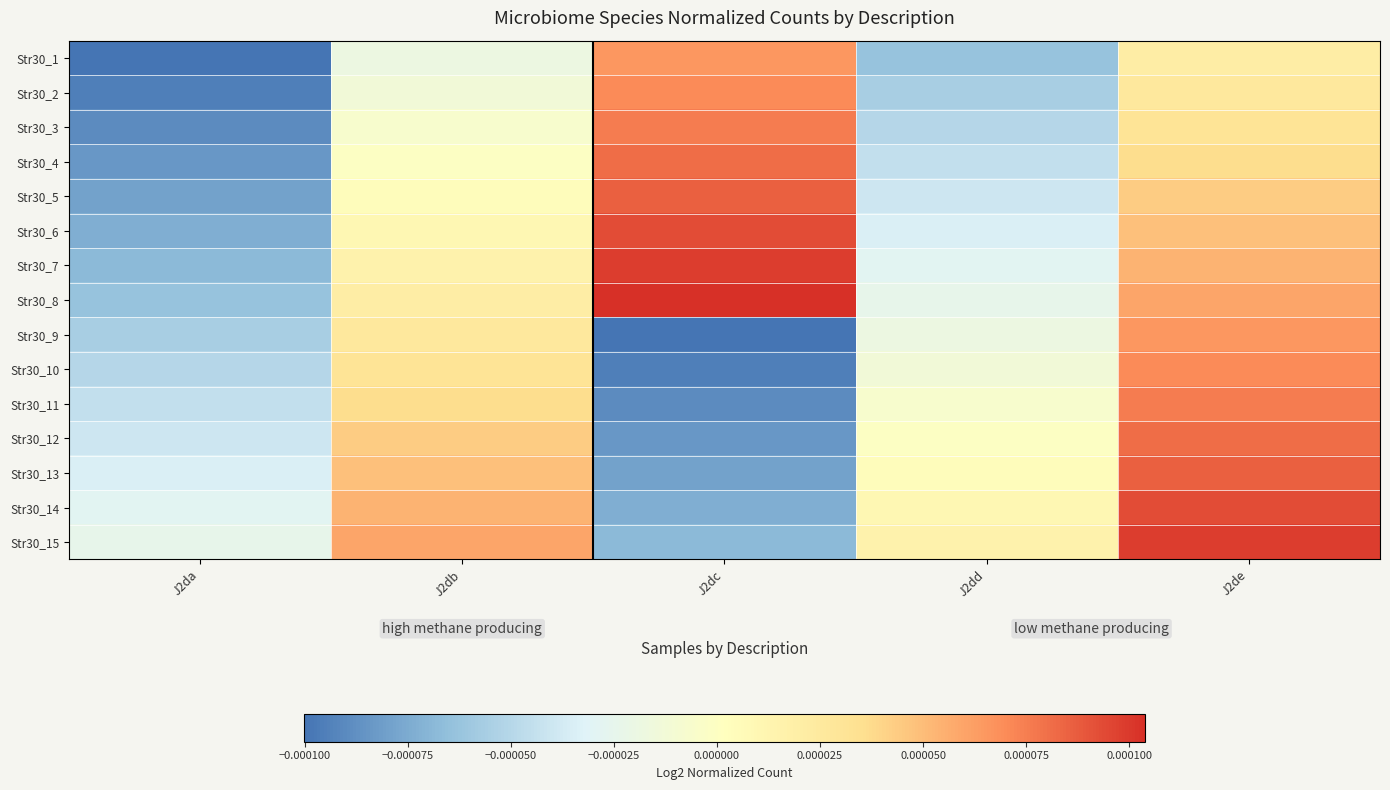

Reading left to right, what are all the values shown in this chart?

Str30_1: J2da=-0.0	J2db=-0.0	J2dc=0.0	J2dd=-0.0	J2de=0.0
Str30_2: J2da=-0.0	J2db=-0.0	J2dc=0.0	J2dd=-0.0	J2de=0.0
Str30_3: J2da=-0.0	J2db=-0.0	J2dc=0.0	J2dd=-0.0	J2de=0.0
Str30_4: J2da=-0.0	J2db=-0.0	J2dc=0.0	J2dd=-0.0	J2de=0.0
Str30_5: J2da=-0.0	J2db=0.0	J2dc=0.0	J2dd=-0.0	J2de=0.0
Str30_6: J2da=-0.0	J2db=0.0	J2dc=0.0	J2dd=-0.0	J2de=0.0
Str30_7: J2da=-0.0	J2db=0.0	J2dc=0.0	J2dd=-0.0	J2de=0.0
Str30_8: J2da=-0.0	J2db=0.0	J2dc=0.0	J2dd=-0.0	J2de=0.0
Str30_9: J2da=-0.0	J2db=0.0	J2dc=-0.0	J2dd=-0.0	J2de=0.0
Str30_10: J2da=-0.0	J2db=0.0	J2dc=-0.0	J2dd=-0.0	J2de=0.0
Str30_11: J2da=-0.0	J2db=0.0	J2dc=-0.0	J2dd=-0.0	J2de=0.0
Str30_12: J2da=-0.0	J2db=0.0	J2dc=-0.0	J2dd=-0.0	J2de=0.0
Str30_13: J2da=-0.0	J2db=0.0	J2dc=-0.0	J2dd=0.0	J2de=0.0
Str30_14: J2da=-0.0	J2db=0.0	J2dc=-0.0	J2dd=0.0	J2de=0.0
Str30_15: J2da=-0.0	J2db=0.0	J2dc=-0.0	J2dd=0.0	J2de=0.0